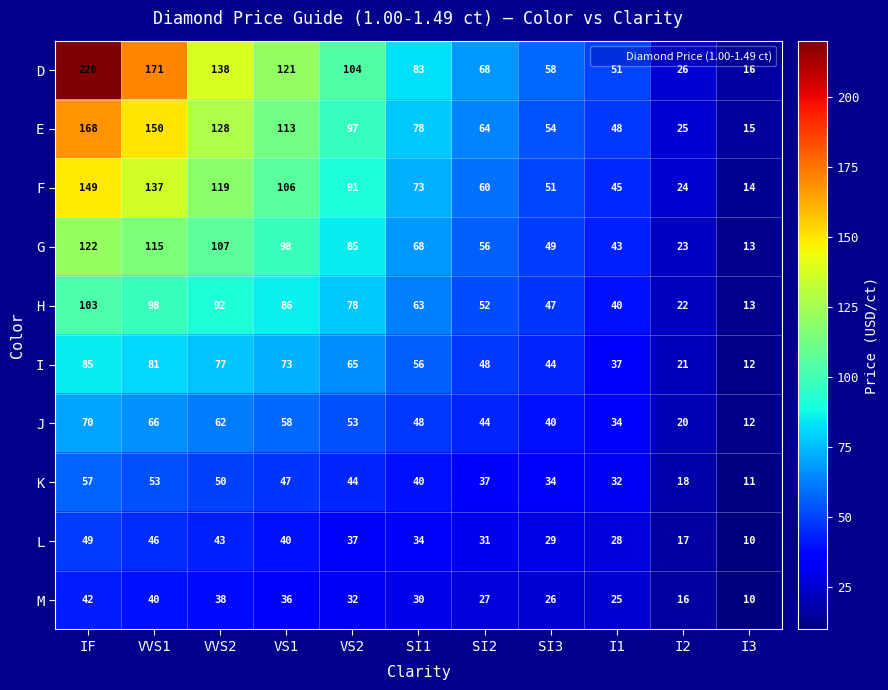

Which series has the widest spread of values?

D